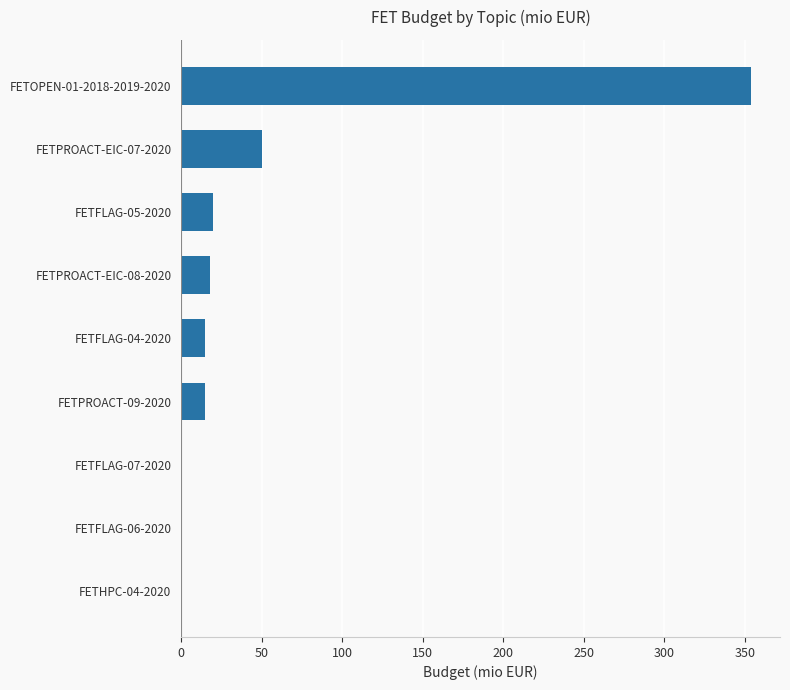

How many series are shown in this chart?

1